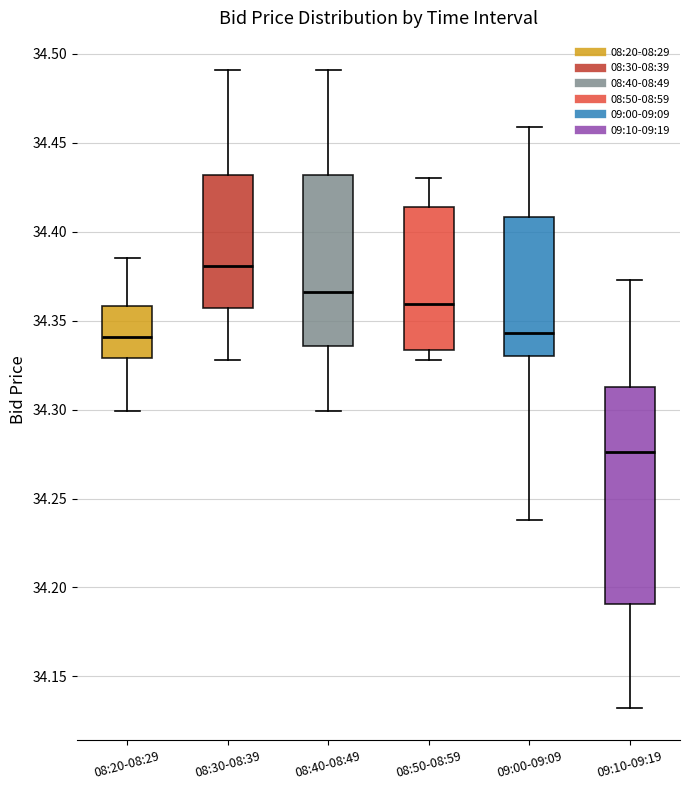

Reading left to right, transcribe this box plot: for each box, give where its median line is, the range the box spans, and where its two whiskers end, as read against the y-axis. The values are not printed on the chart, so give them approximately, as read against the axis.

08:20-08:29: median 34.340, box 34.330 to 34.360, whiskers 34.300 to 34.385
08:30-08:39: median 34.380, box 34.355 to 34.430, whiskers 34.330 to 34.490
08:40-08:49: median 34.365, box 34.335 to 34.430, whiskers 34.300 to 34.490
08:50-08:59: median 34.360, box 34.335 to 34.415, whiskers 34.330 to 34.430
09:00-09:09: median 34.345, box 34.330 to 34.410, whiskers 34.240 to 34.460
09:10-09:19: median 34.275, box 34.190 to 34.315, whiskers 34.130 to 34.375